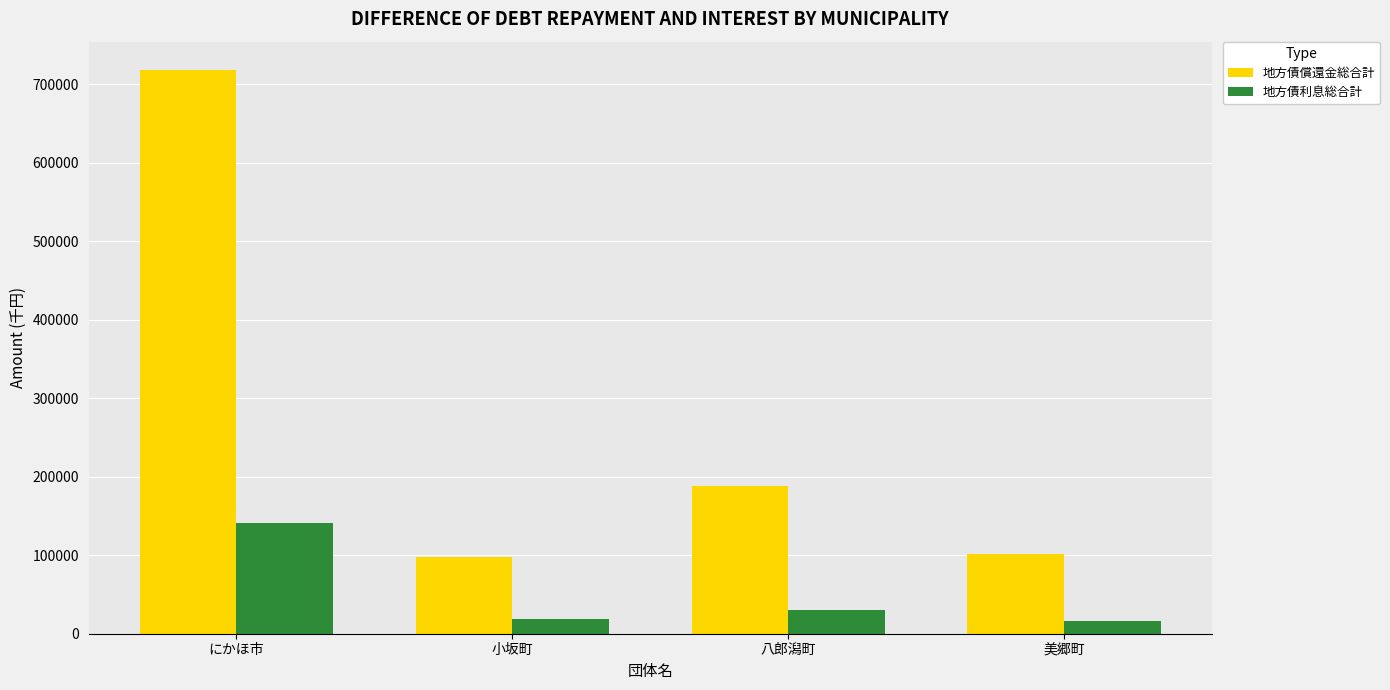

The 地方債償還金総合計 series shows 115847 at 八郎潟町. True or false?

False